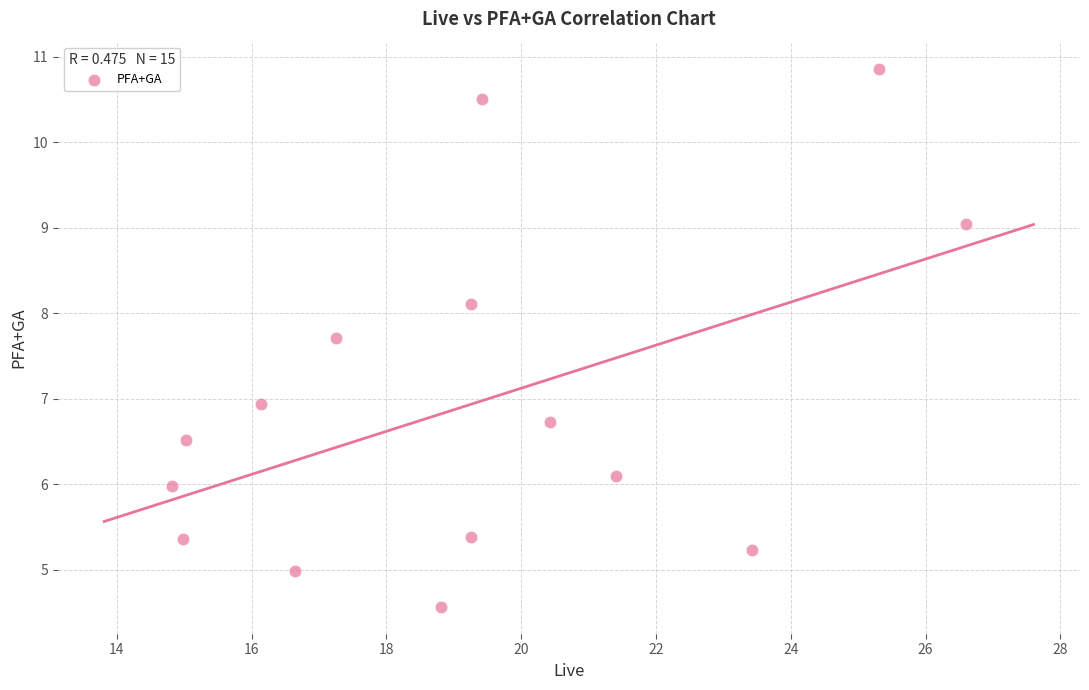

What is the range of Y values (max minus min)?

6.3